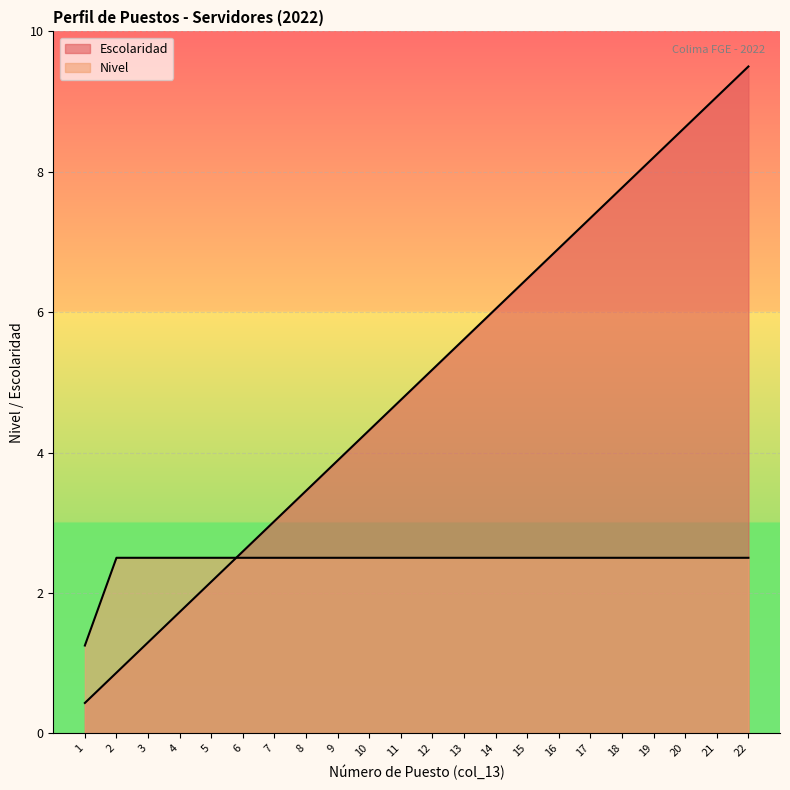

Rank the series at 6 from highest to lowest value.

Escolaridad, Nivel